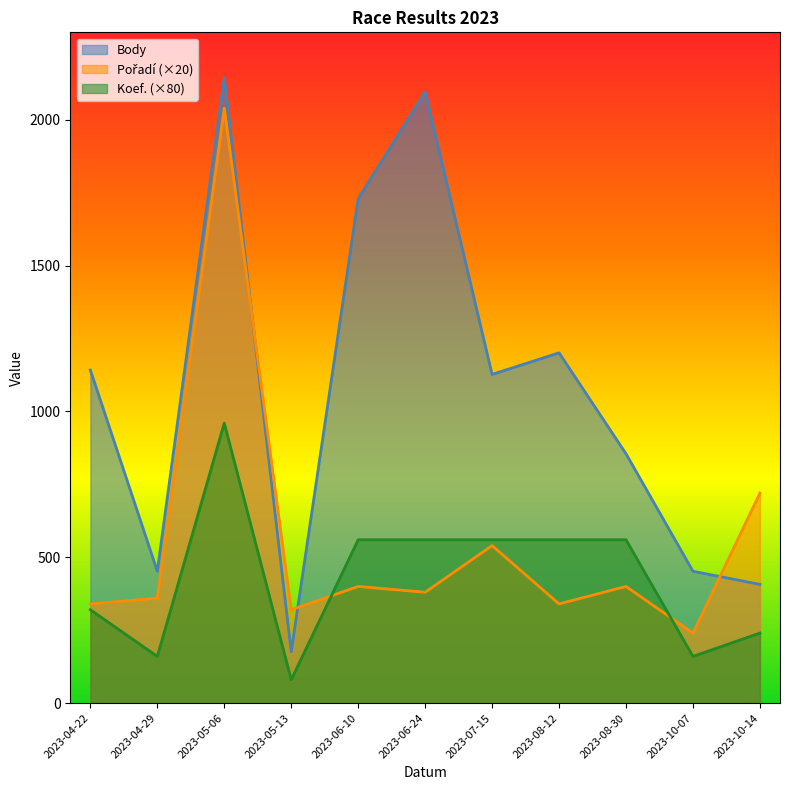

Rank the series by their maximum value, from highest to lowest.

Body, Pořadí, Koef.